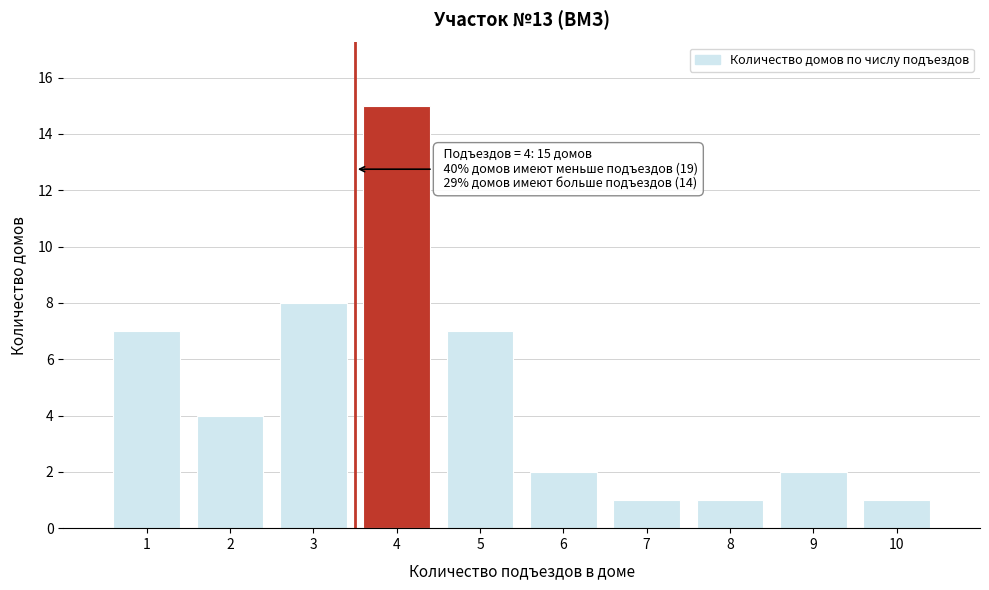

Reading left to right, extract all data points from this chart.

7	4	8	15	7	2	1	1	2	1